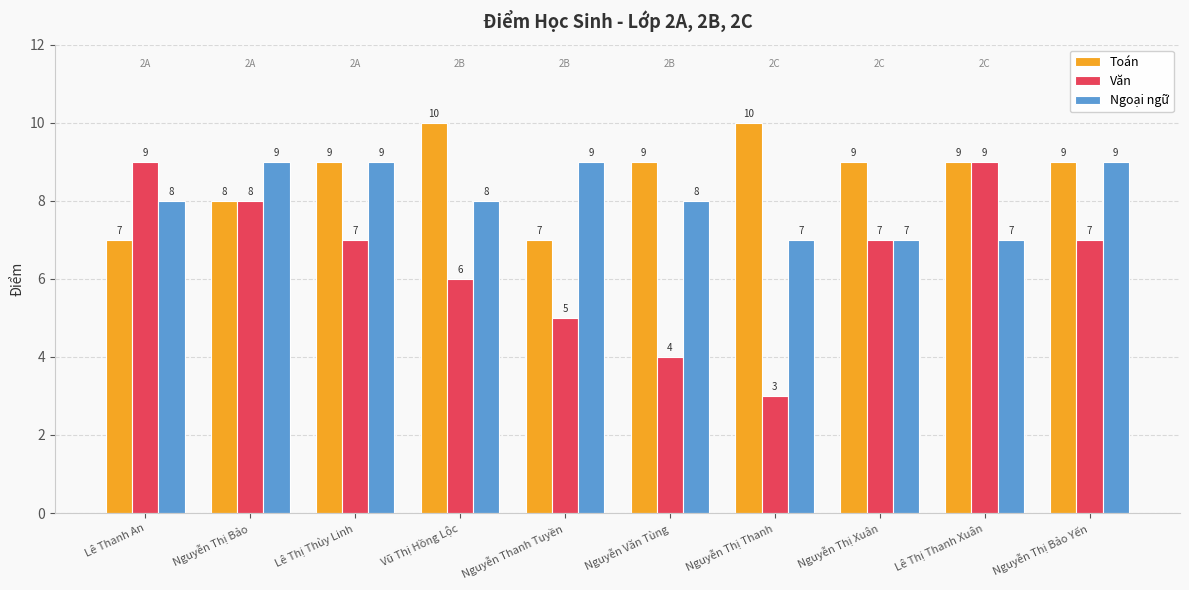

What is the difference between the maximum and minimum values in the Toán series?

3